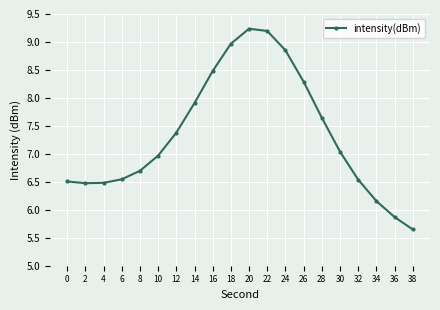

Which has a higher value, 14 or 12?

14